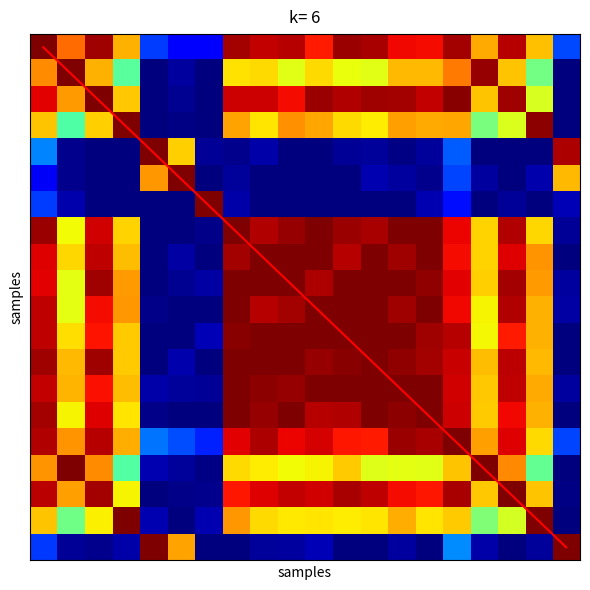

How many values in diagonal are above zero?

19